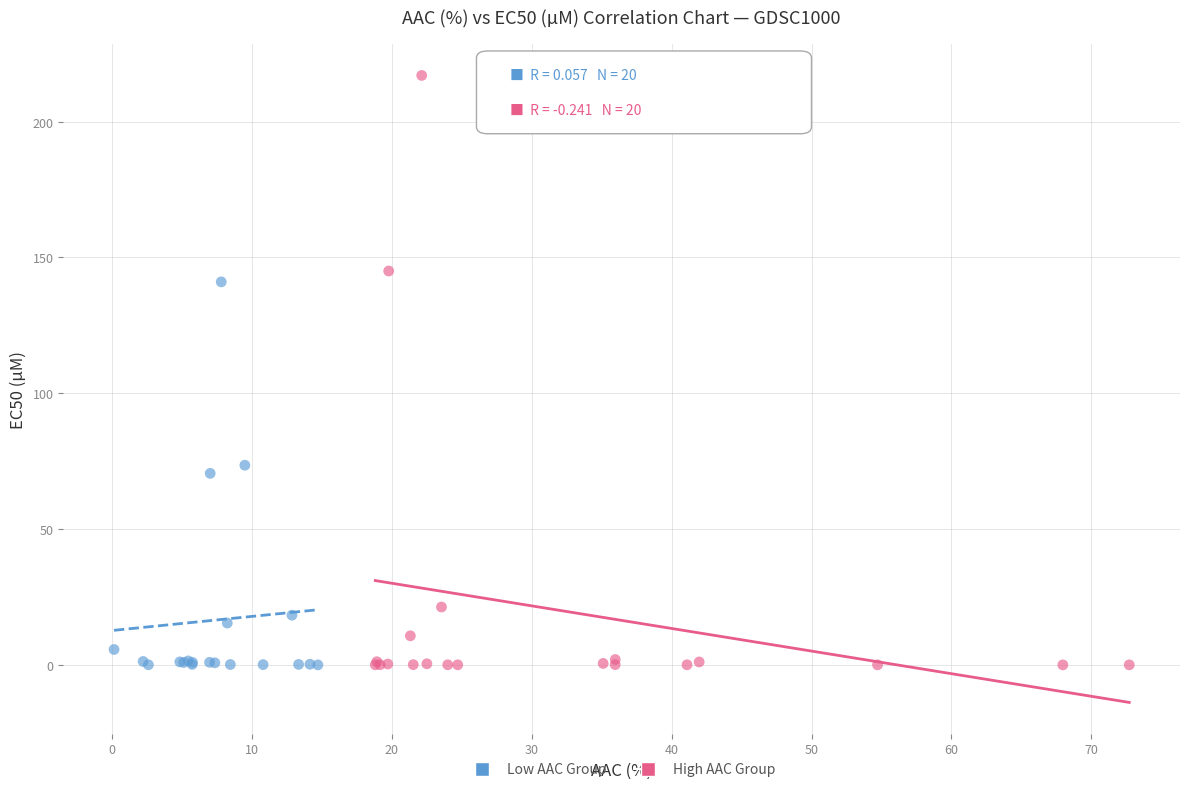

What are all the series names shown in the legend?

Low AAC Group, High AAC Group